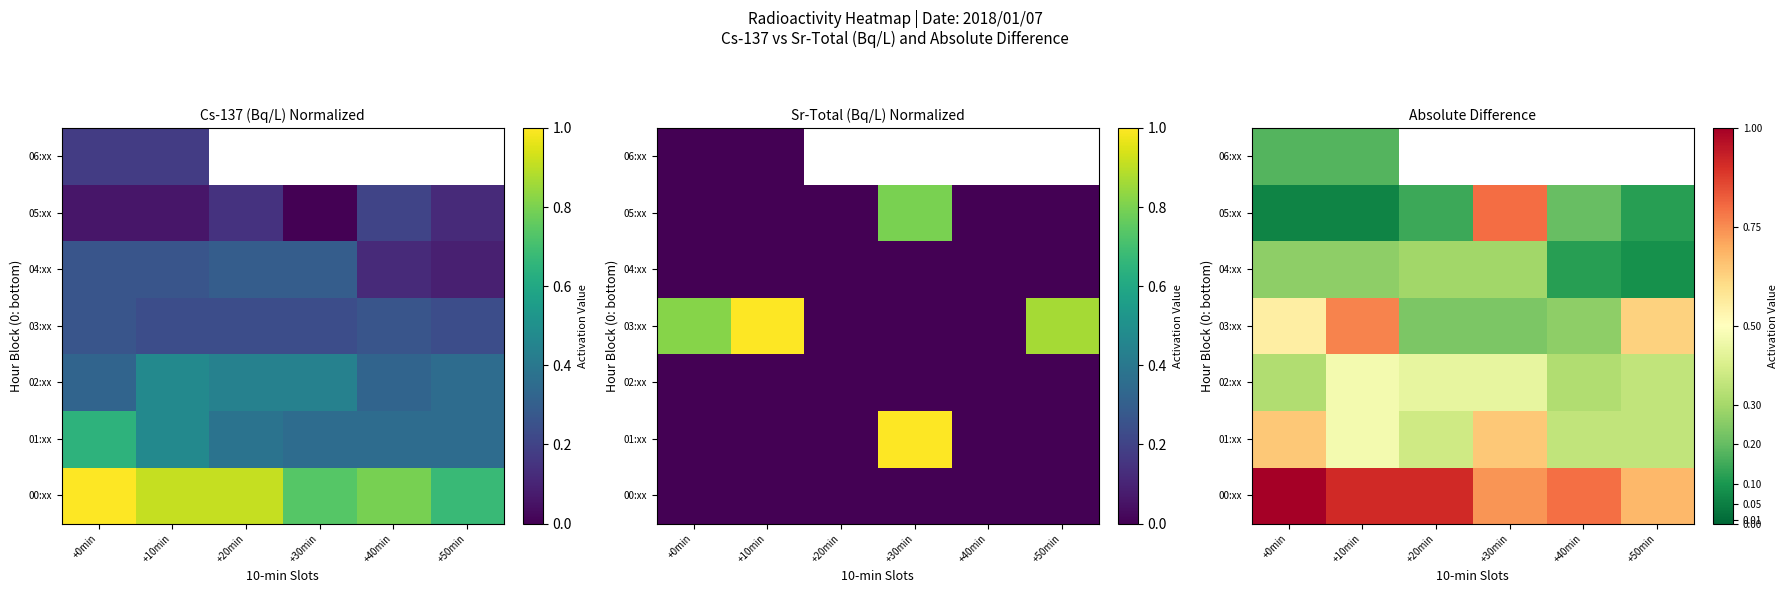

At how many categories does at least one series exceed 0?

6